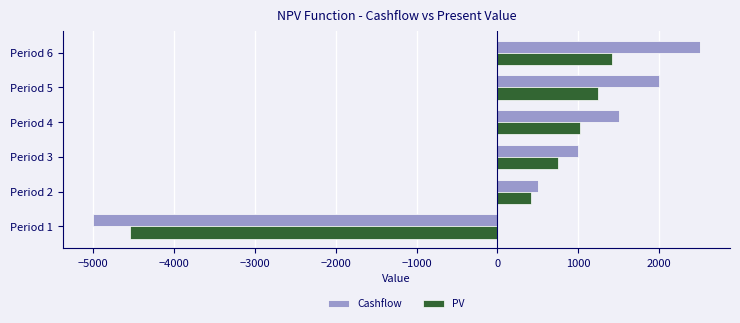

What is the maximum value for Cashflow?

2500.0